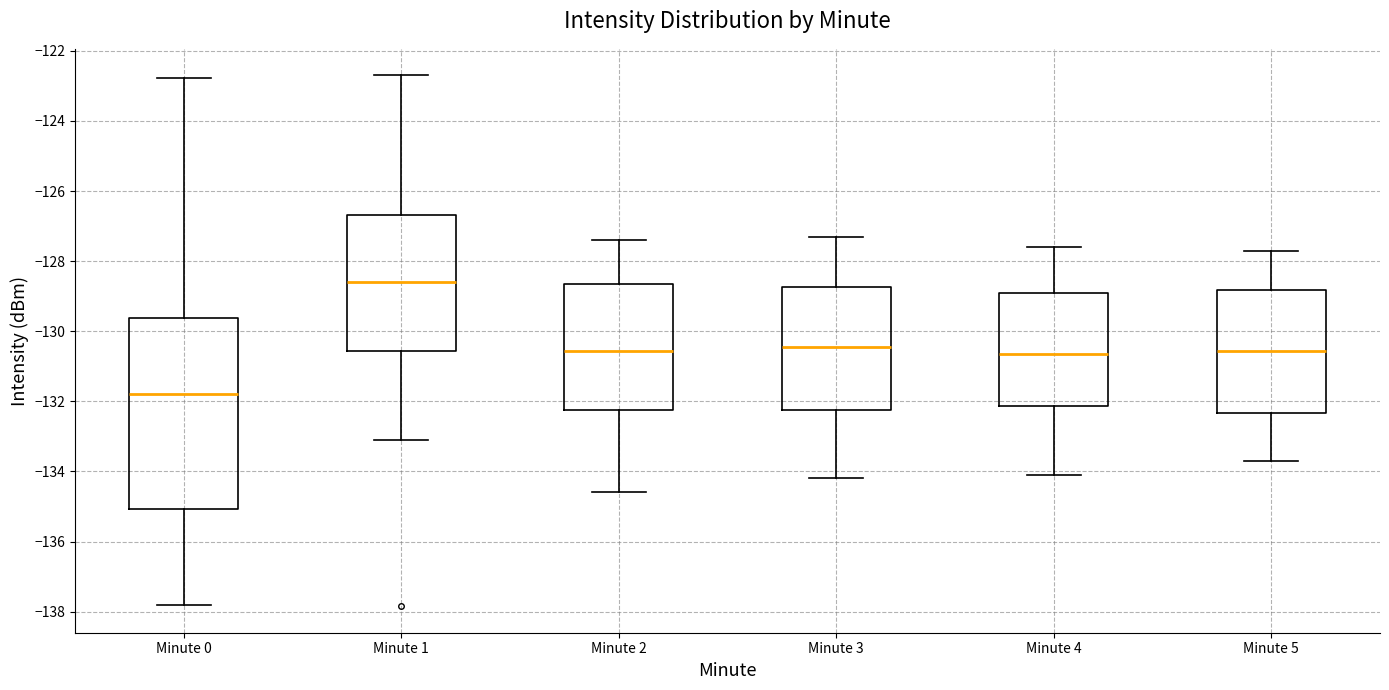

Which box is the tallest, from its lower edge to its upper edge?

Minute 0